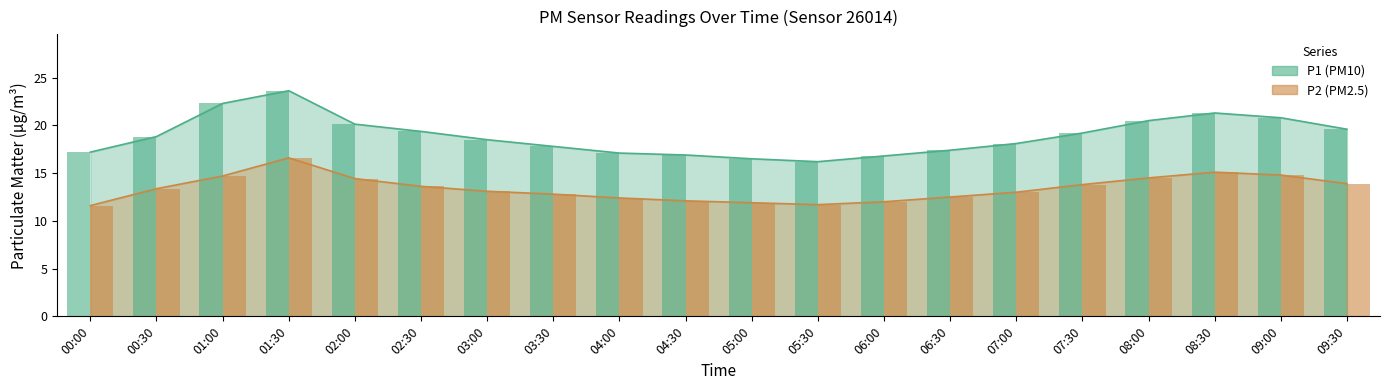

Does the chart contain stacked bars?

No